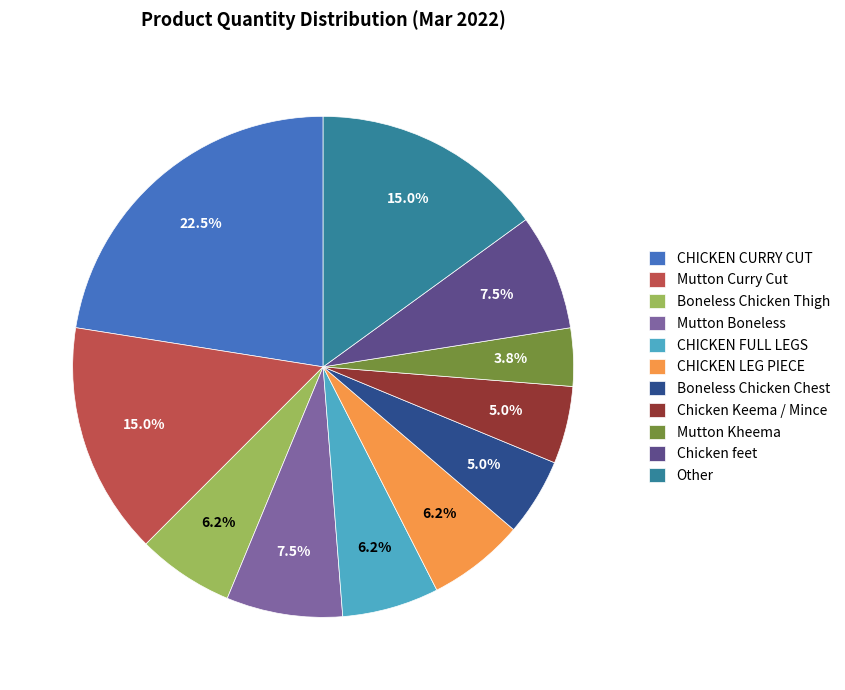

Do Mutton Curry Cut and CHICKEN LEG PIECE together represent more than half of the pie?

No